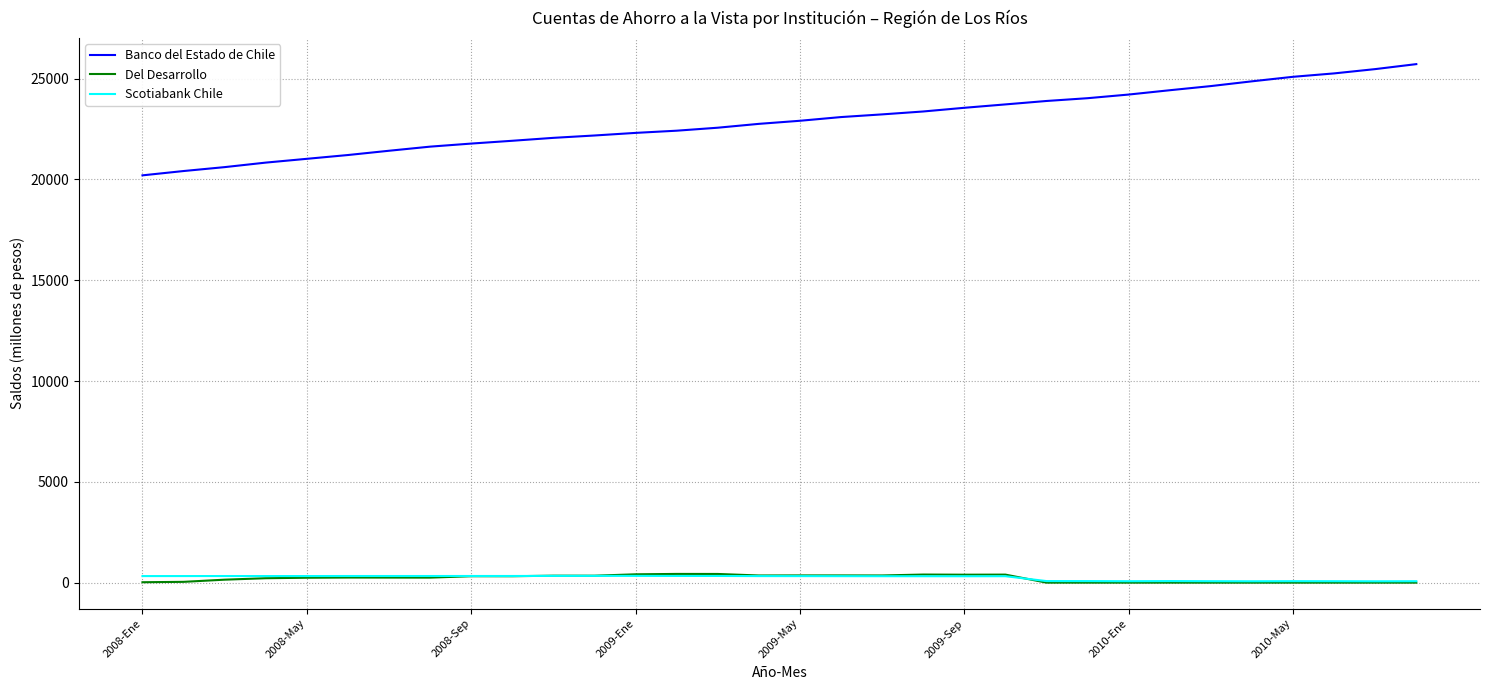

Does the chart have visible grid lines?

Yes